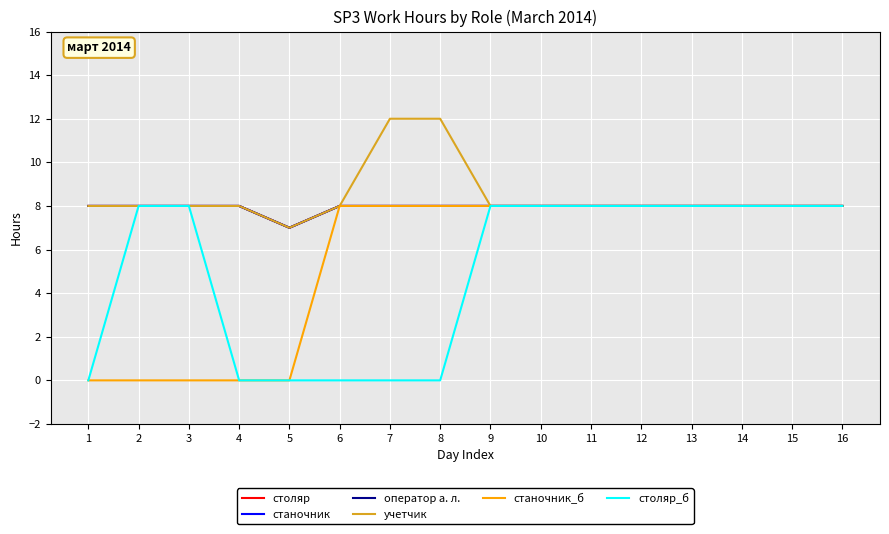

What is the value of the станочник point at the 5th from the left?

7